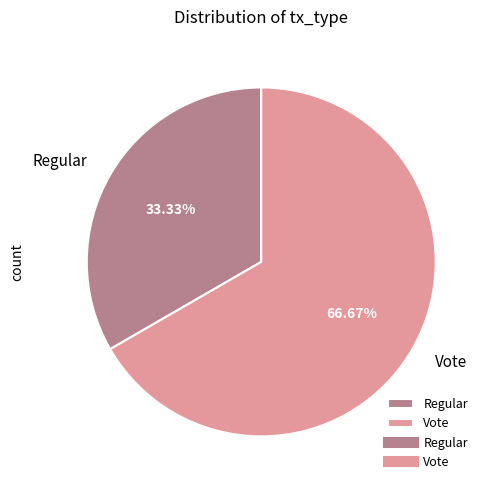

Rank the categories by value from lowest to highest.

Regular, Vote